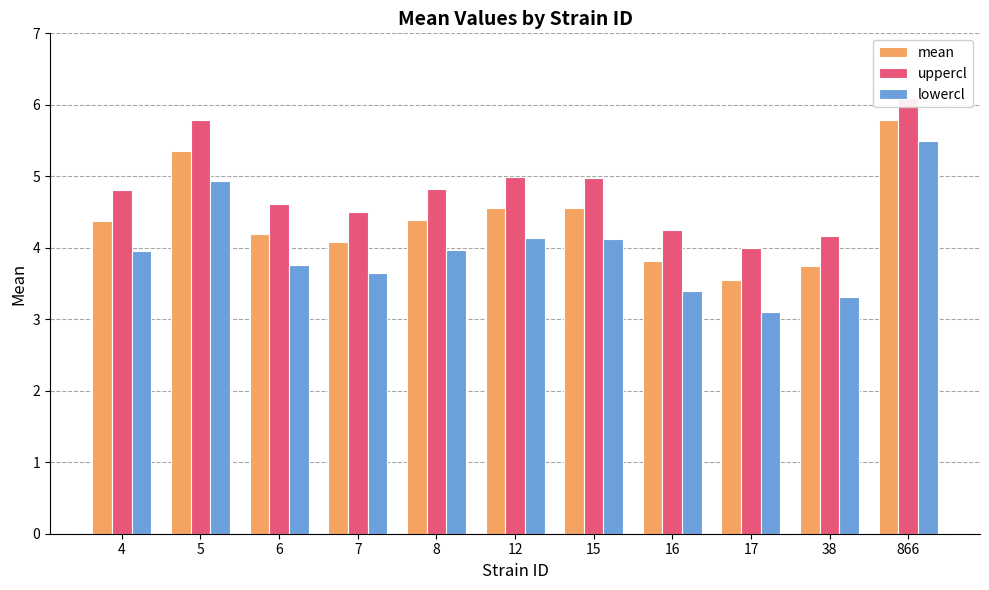

What is the sum of all uppercl values?

53.0